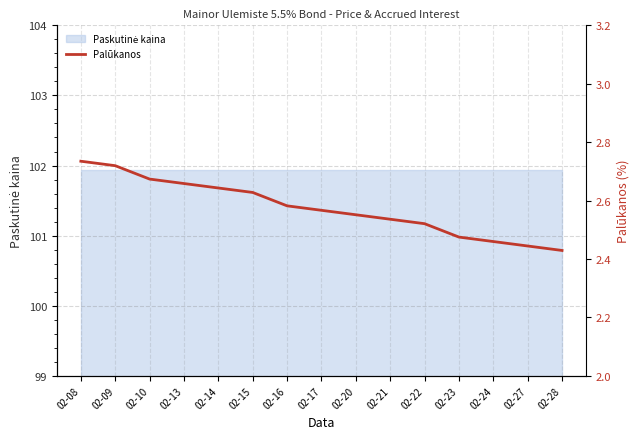

Reading right to left, extract all data points from this chart.

02-28=2.4	02-27=2.4	02-24=2.5	02-23=2.5	02-22=2.5	02-21=2.5	02-20=2.6	02-17=2.6	02-16=2.6	02-15=2.6	02-14=2.6	02-13=2.7	02-10=2.7	02-09=2.7	02-08=2.7